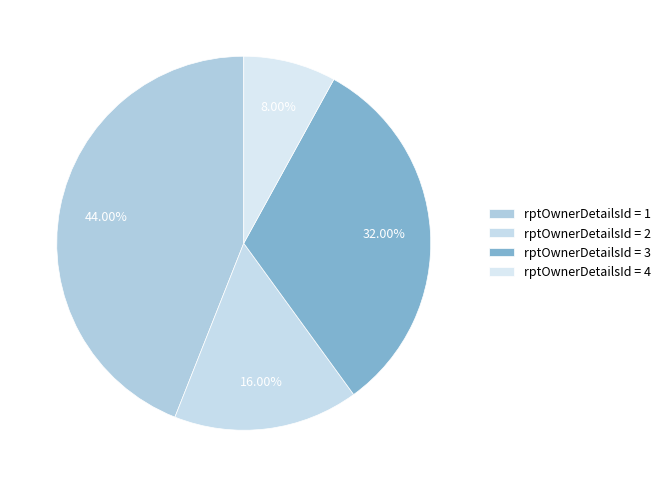

Count the number of slices in the pie.

4